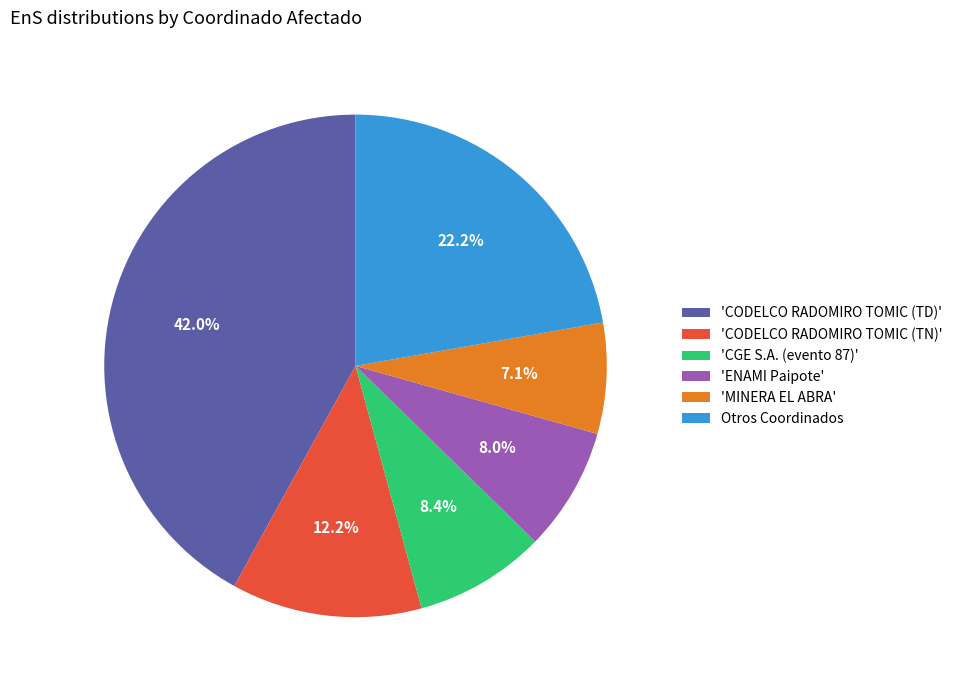

Combined, what portion of the pie is 'CGE S.A. (evento 87)' and 'ENAMI Paipote'?

16.4%